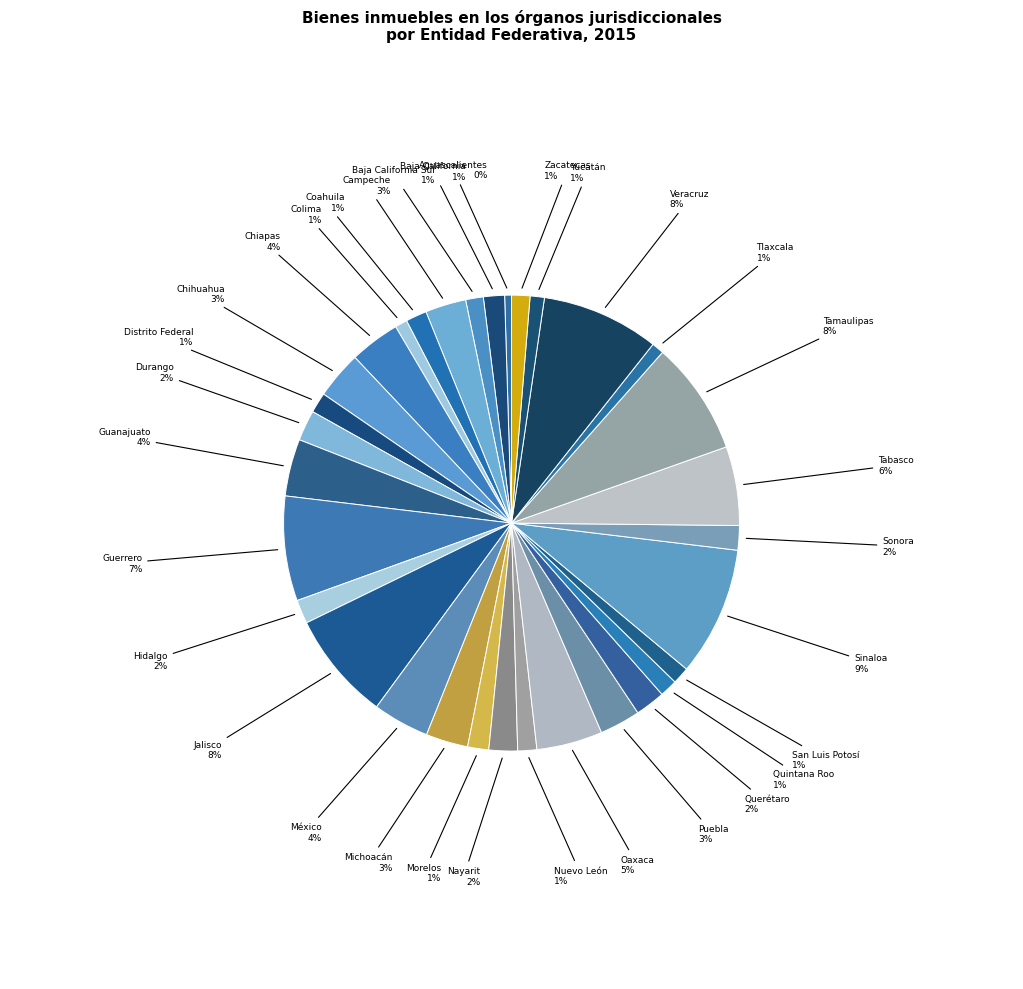

Which slice is the largest?

Sinaloa